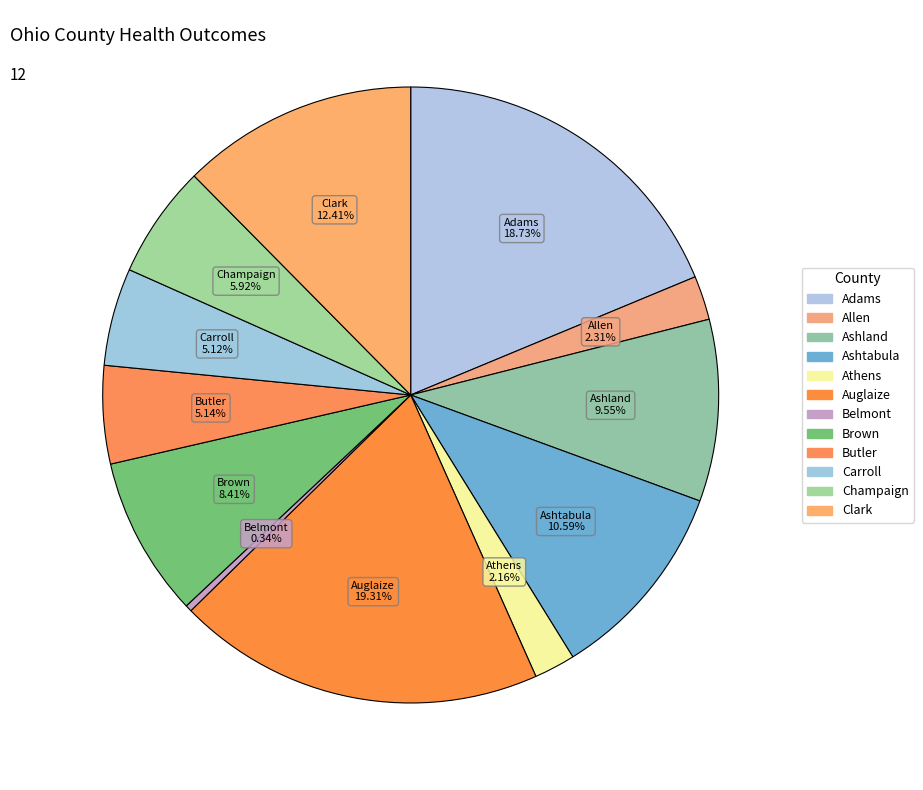

How many segments does this pie chart have?

12